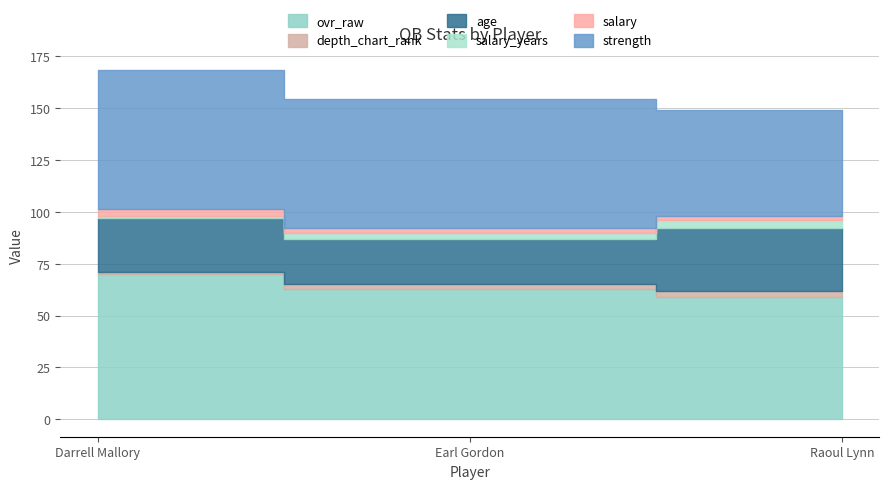

How many lines are shown in the chart?

6